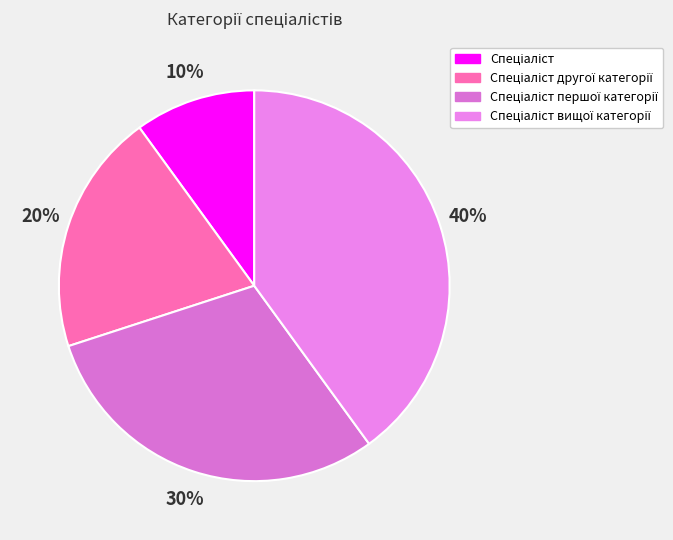

True or false: Спеціаліст другої категорії accounts for 20% of the total.

True